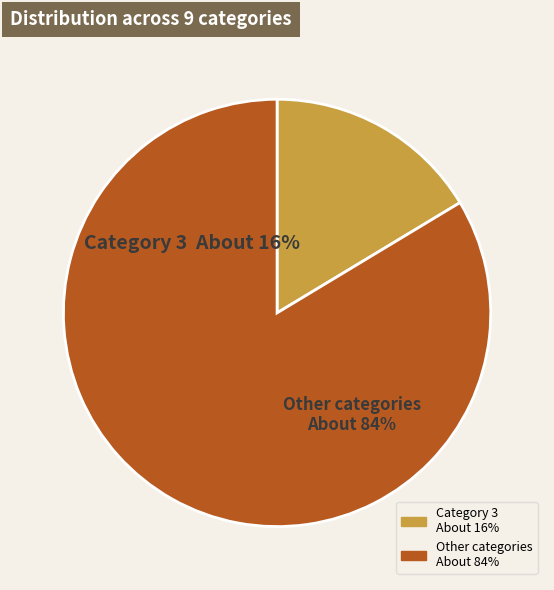

To the nearest percent, what is the combined percentage of 2 and 9?

29%